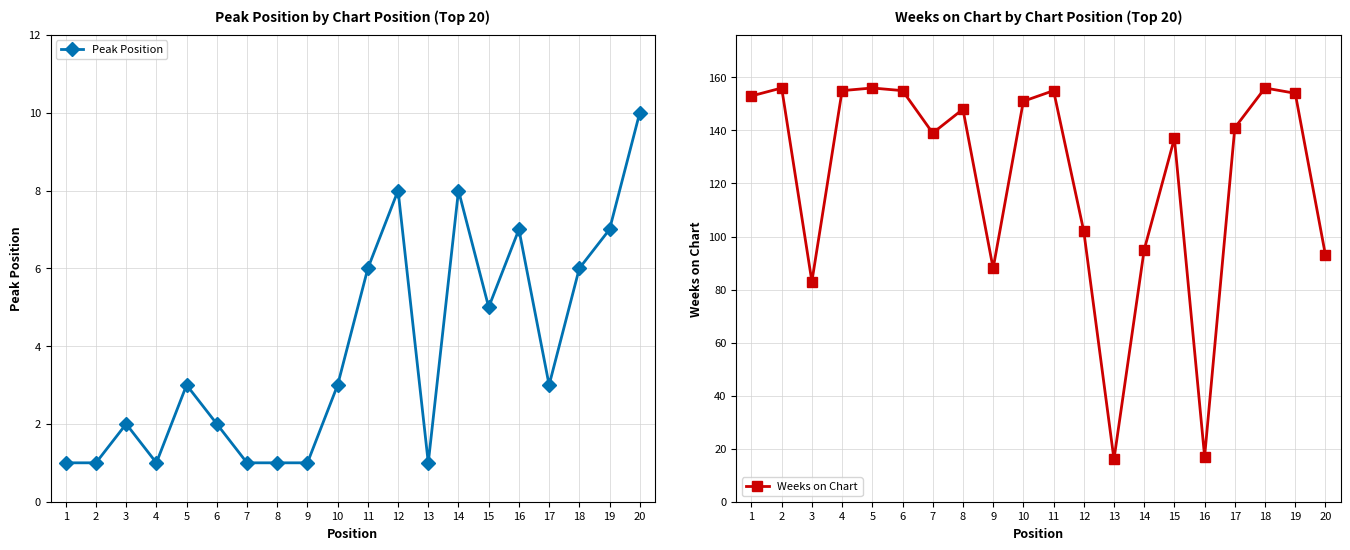

Is the value of Peak Position at 19 greater than the value of Weeks on Chart at 15?

No